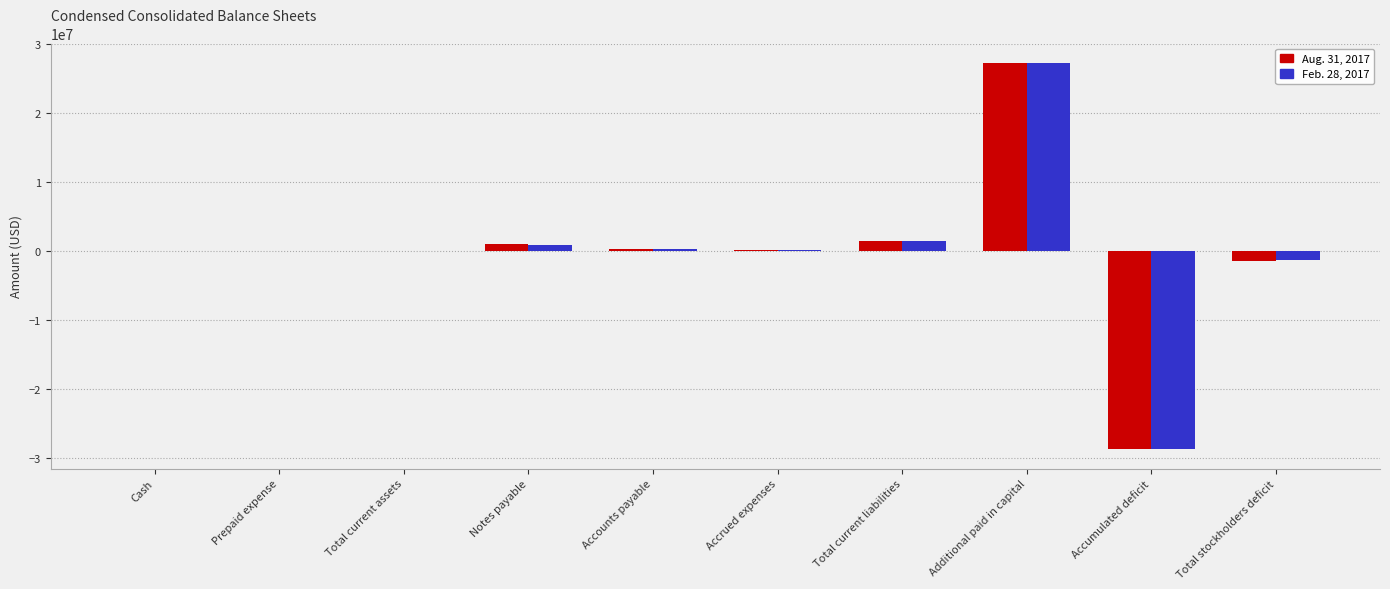

The value of Feb. 28, 2017 at Total current liabilities is 1376000. True or false?

True